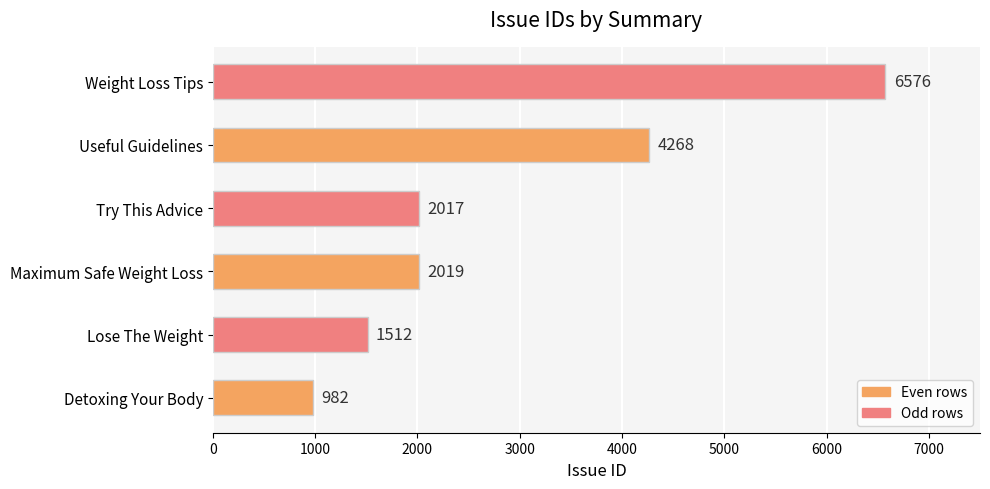

List the labels in order of value, smallest first.

Detoxing Your Body, Lose The Weight, Try This Advice, Maximum Safe Weight Loss, Useful Guidelines, Weight Loss Tips